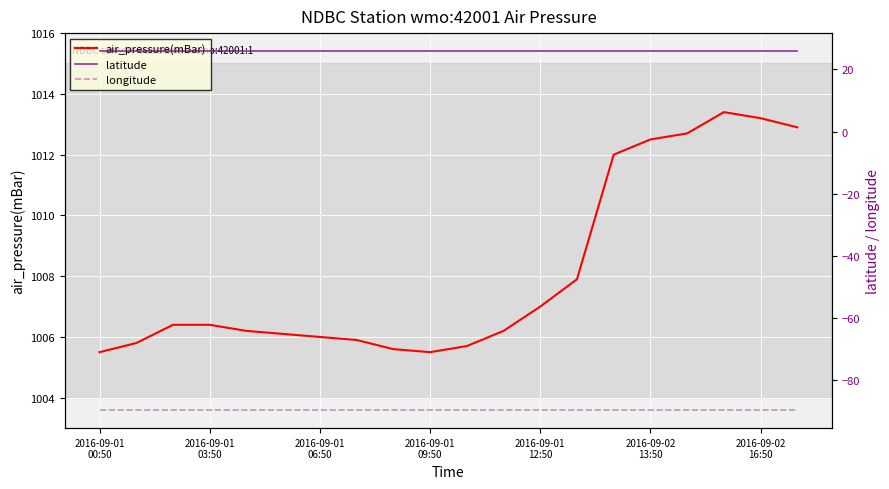

True or false: air_pressure(mBar) and longitude cross at least once.

False